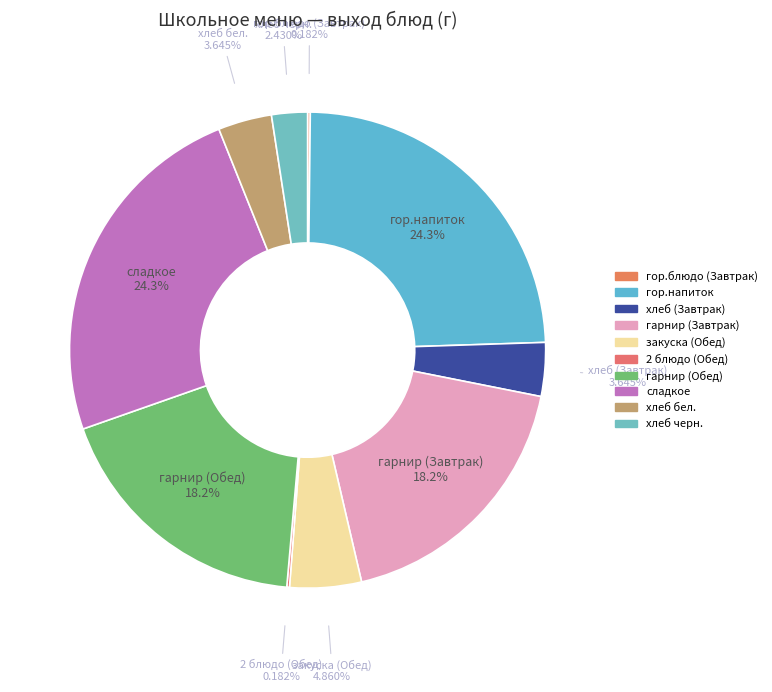

Is the sum of сладкое and гарнир (Обед) greater than half?

No